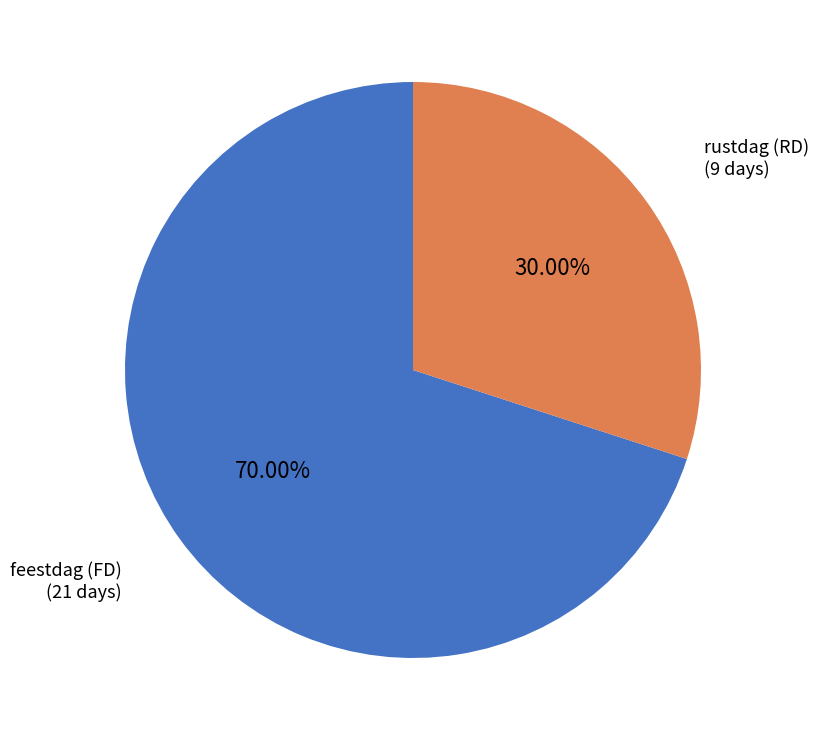

To the nearest percent, what is the difference between the rustdag (RD) and feestdag (FD) slice percentages?

40%